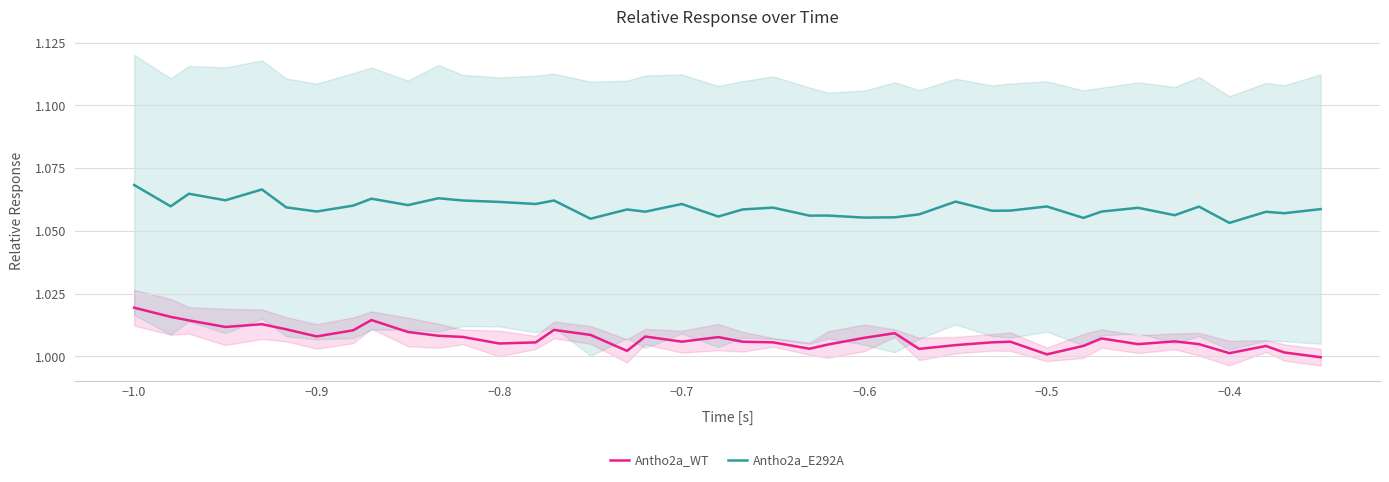

True or false: Antho2a_E292A and Antho2a_WT intersect in this chart.

False